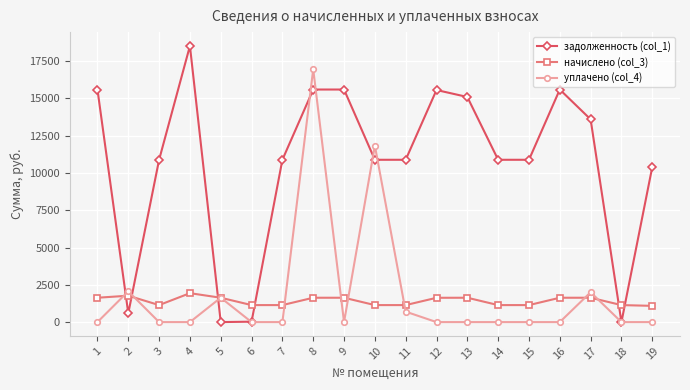

Which series changed the most between 5 and 18?

уплачено (col_4)